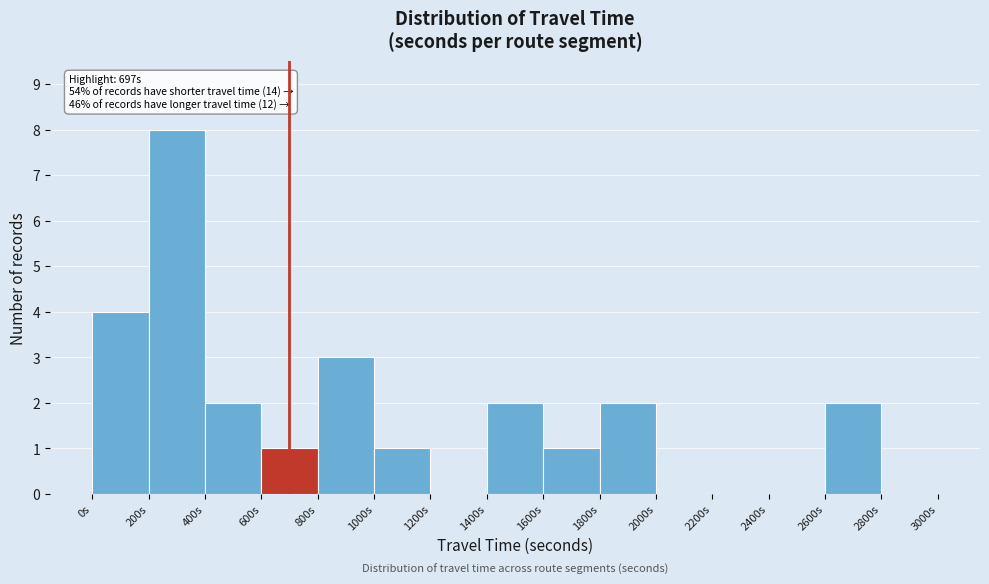

Which range on the x-axis has the tallest bar?

200 to 400